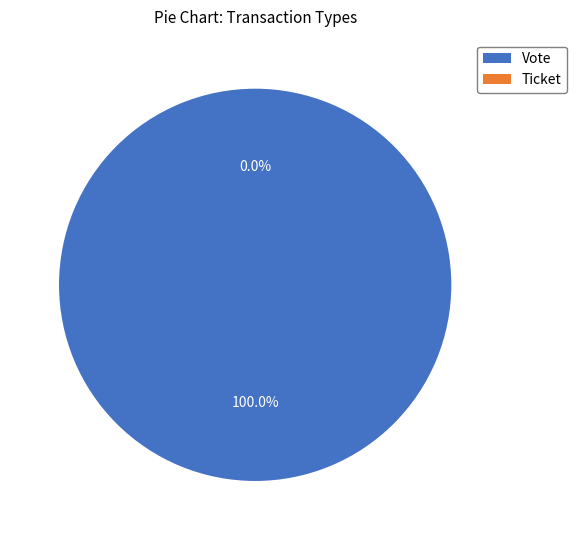

To the nearest percent, what is the average slice percentage?

50%